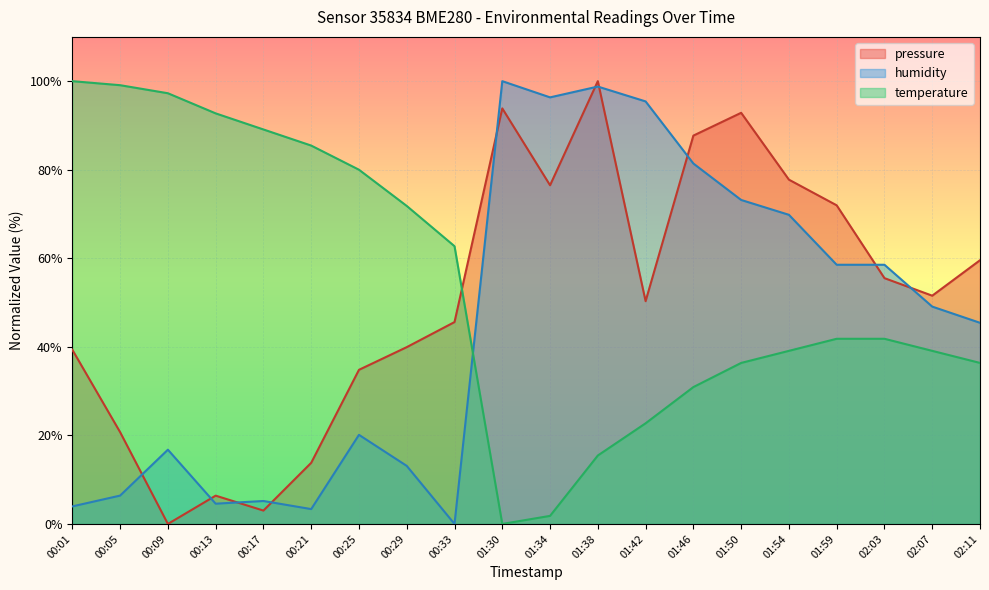

How many lines are shown in the chart?

3